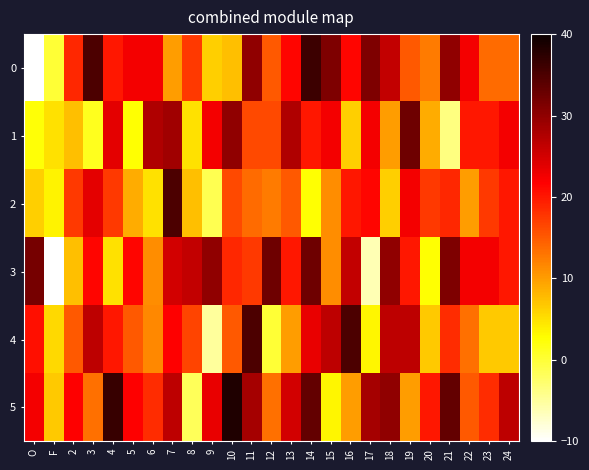

Count the number of data series in this chart.

6